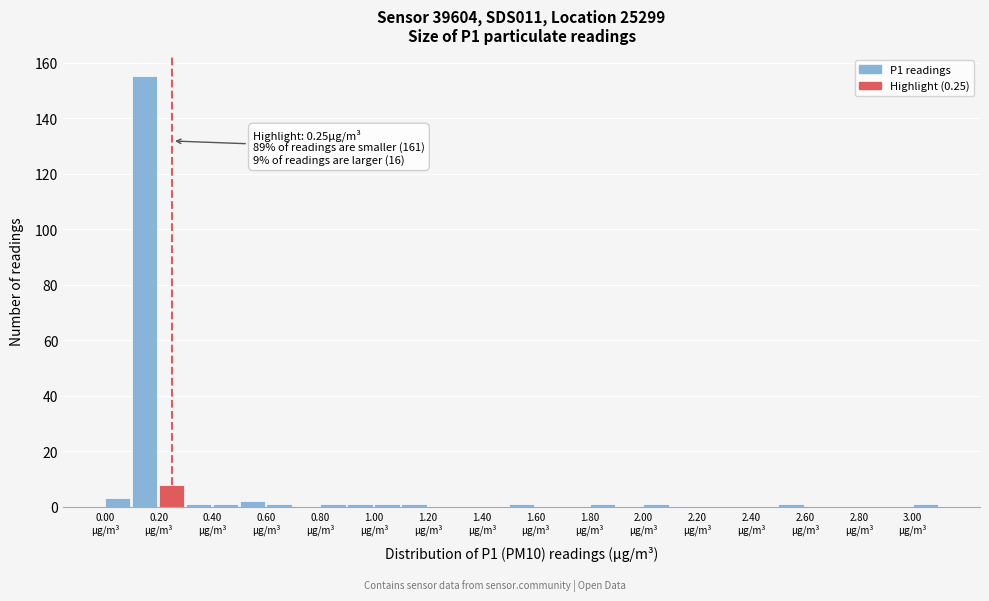

Over which range of the x-axis is the bar tallest?

0.1 to 0.2